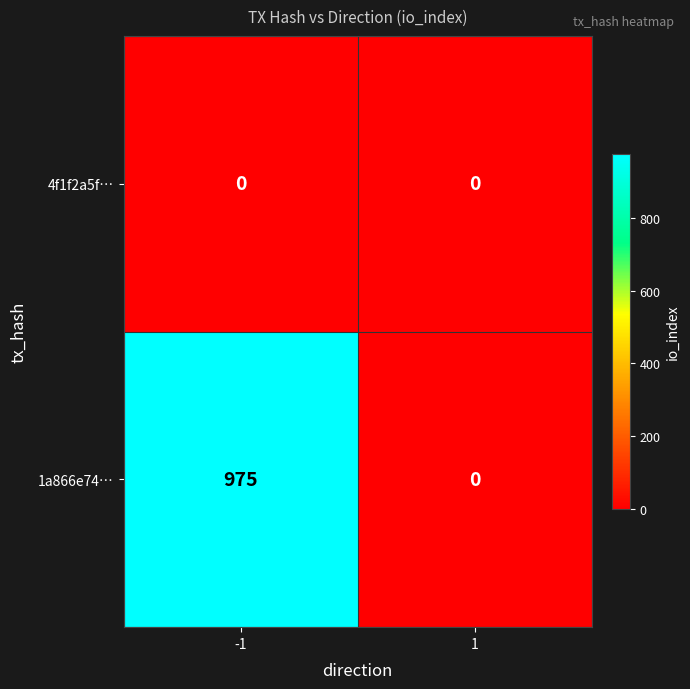

Reading right to left, extract all data points from this chart.

4f1f2a5f…: 1=0	-1=0
1a866e74…: 1=0	-1=975